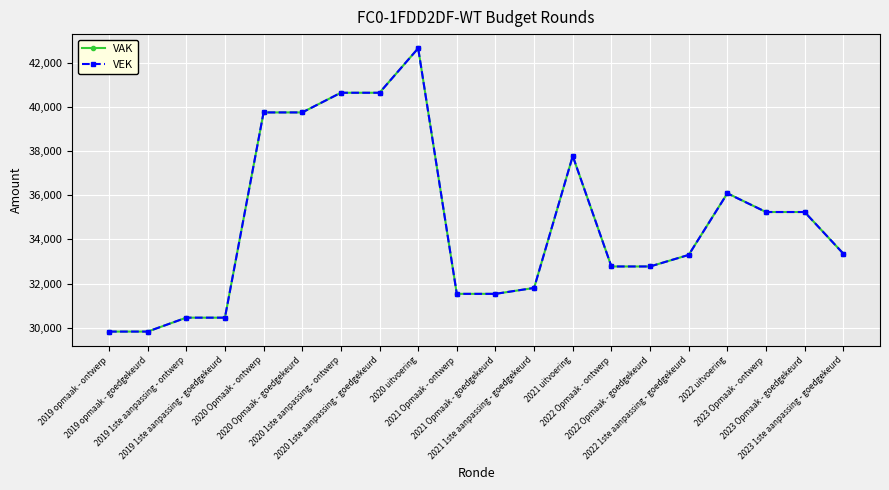

What is the sum of all VEK values?

695425